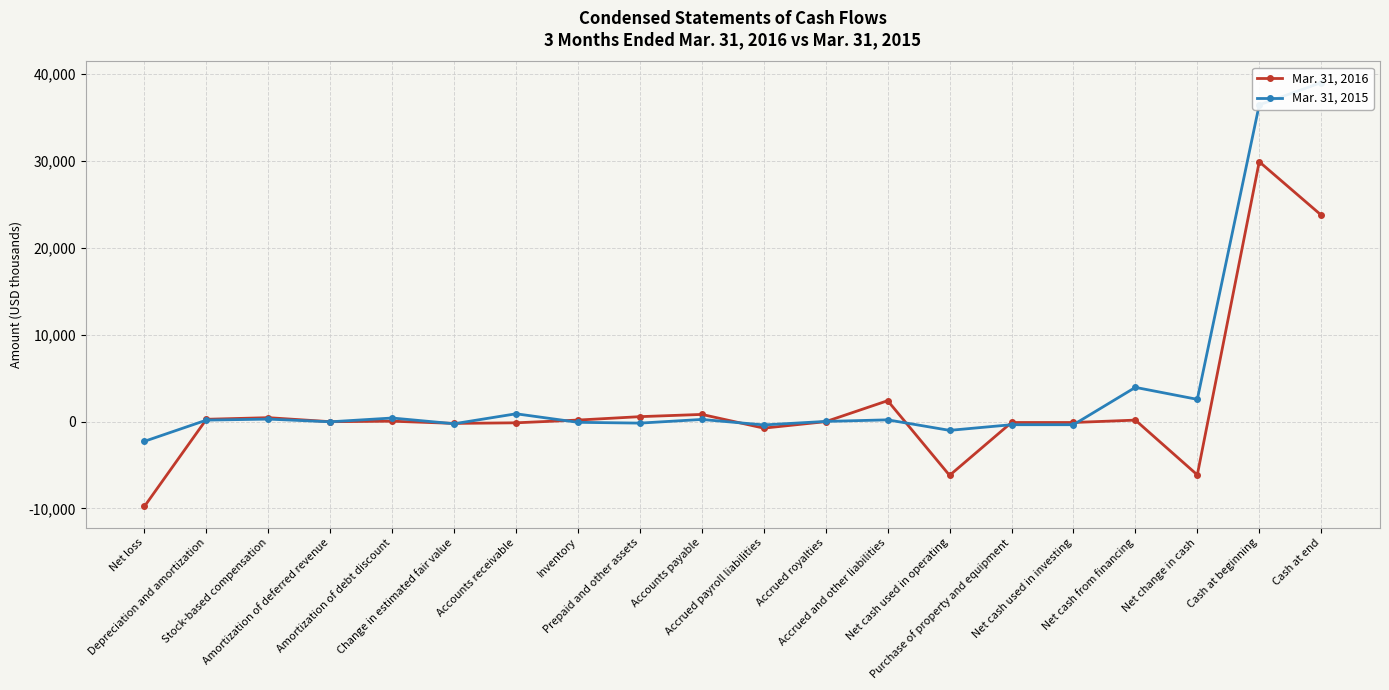

What is the total value across all series at Purchase of property and equipment?

-473